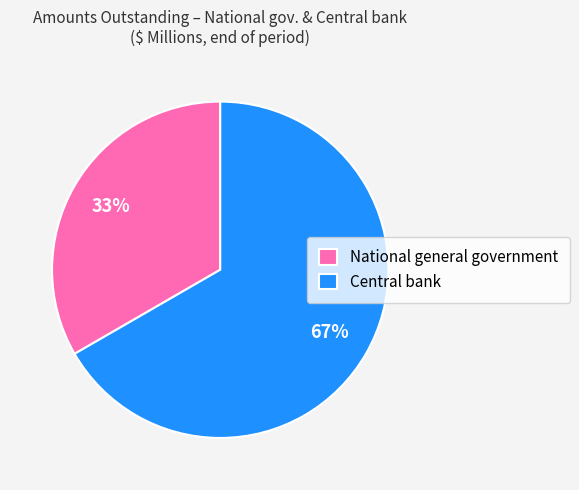

Is it true that National general government is 44% of the pie?

False